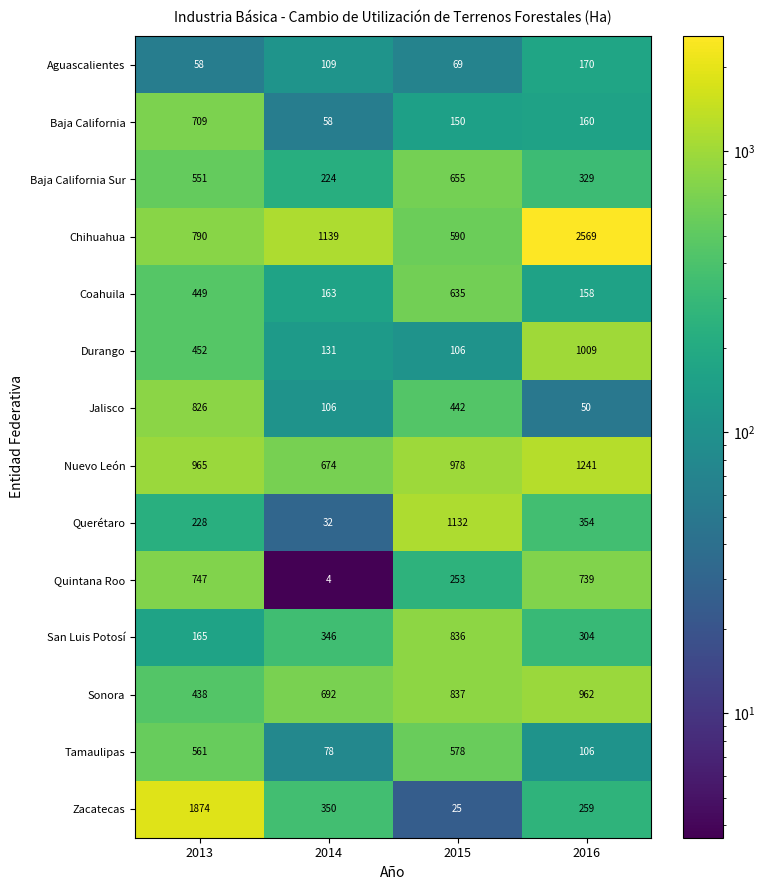

Count the number of categories in the chart.

4